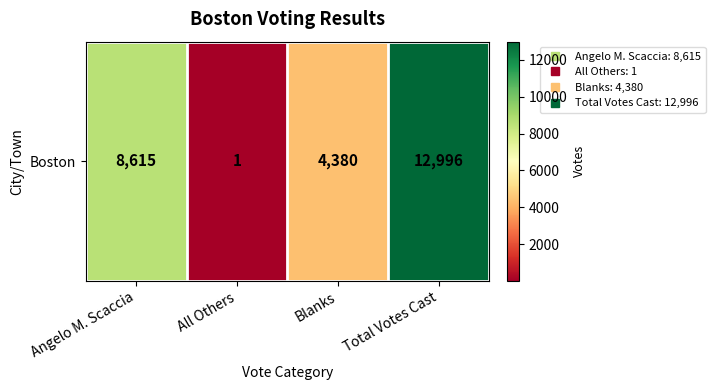

Reading left to right, list all the values displayed in this chart.

Angelo M. Scaccia=8615	All Others=1	Blanks=4380	Total Votes Cast=12996